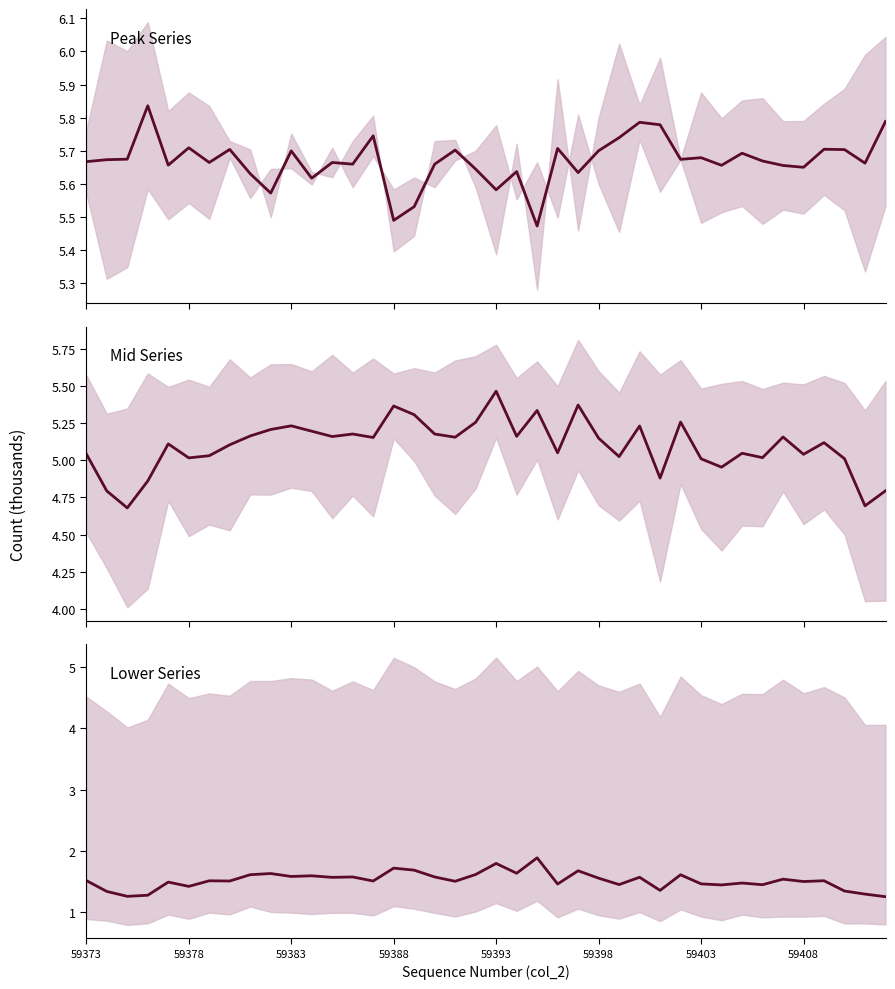

Is this an area chart (filled region under the line)?

No